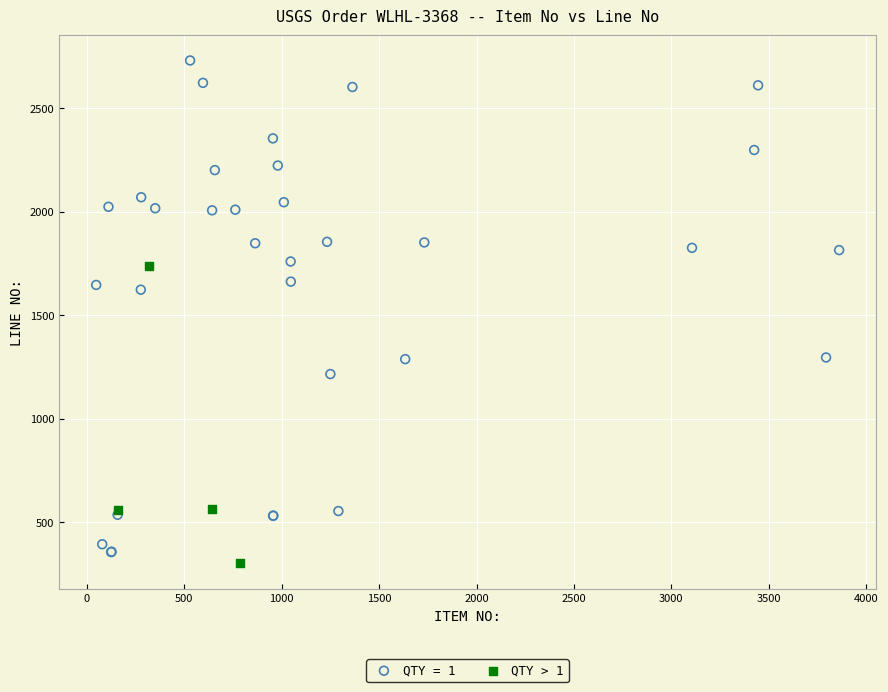

Which series contains the highest Y value?

QTY = 1